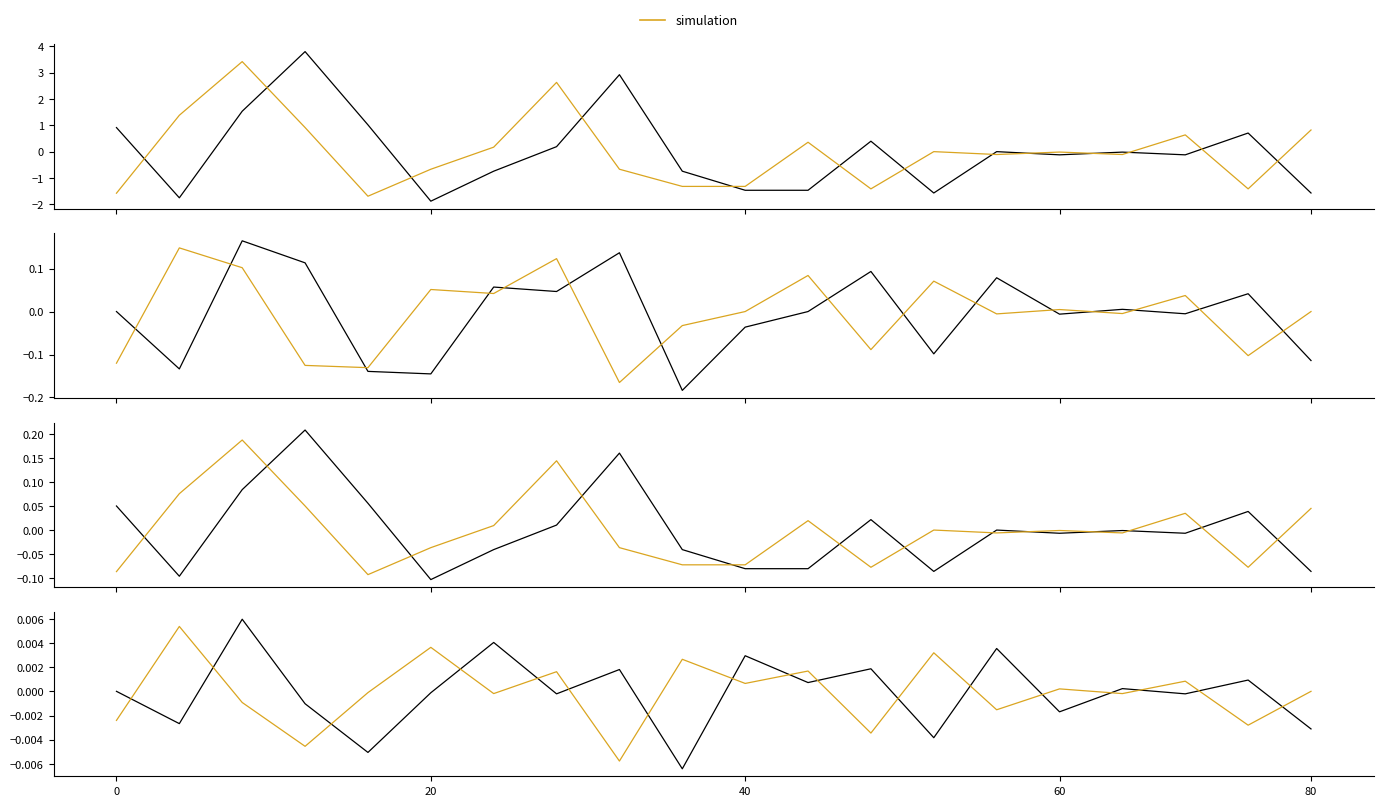

Which series has the largest range (max minus min)?

observed